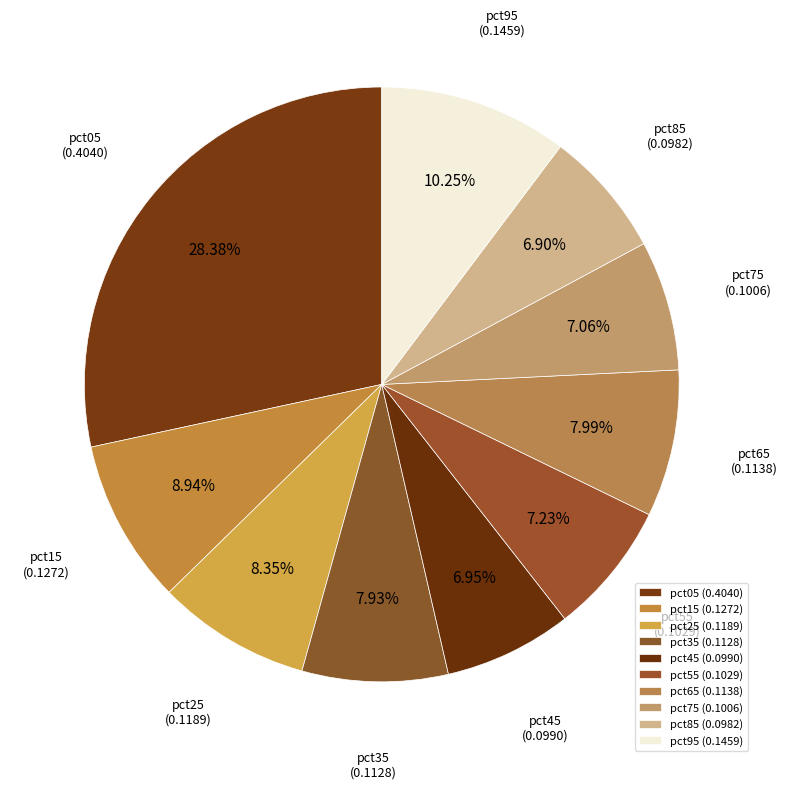

What is the largest slice in the pie chart?

pct05